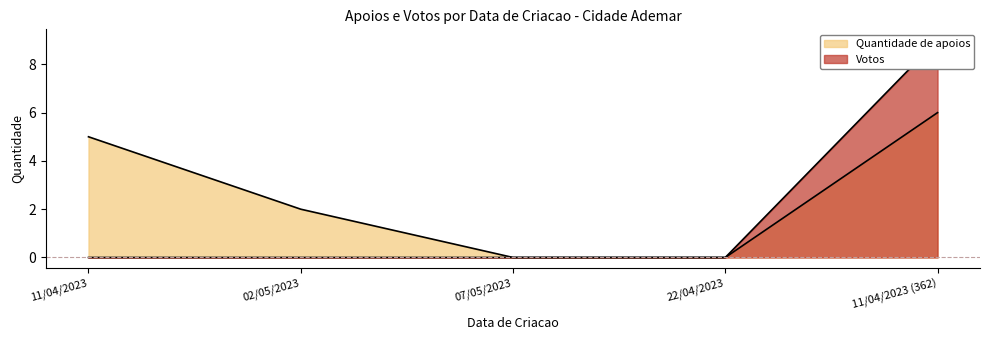

True or false: Votos and Quantidade de apoios intersect in this chart.

False